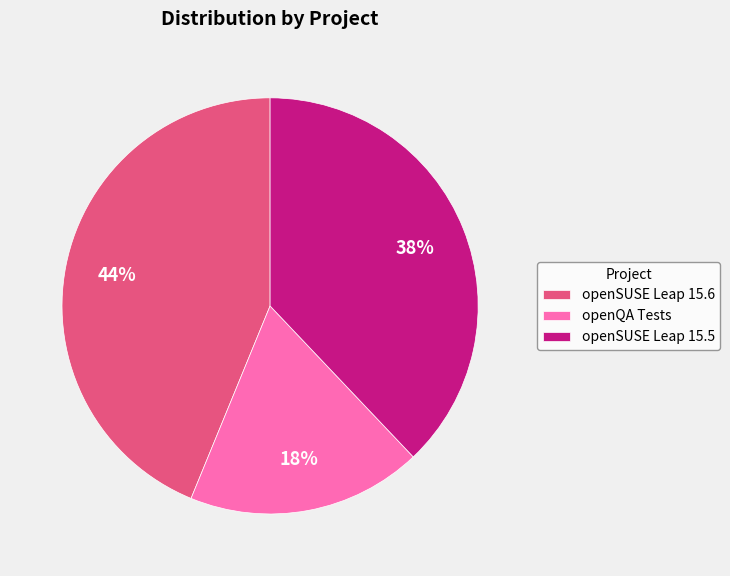

Do openSUSE Leap 15.5 and openQA Tests together represent more than half of the pie?

Yes